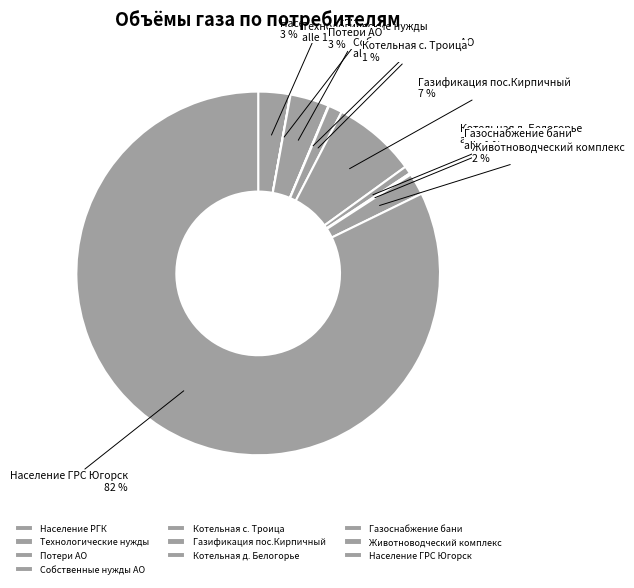

How many slices are in this pie chart?

10